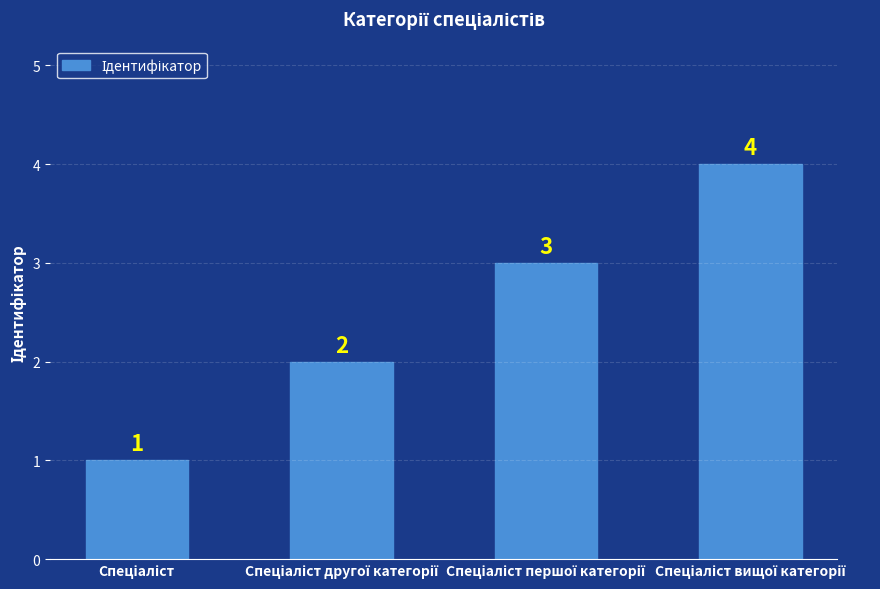

What is the difference between the maximum and minimum values?

3